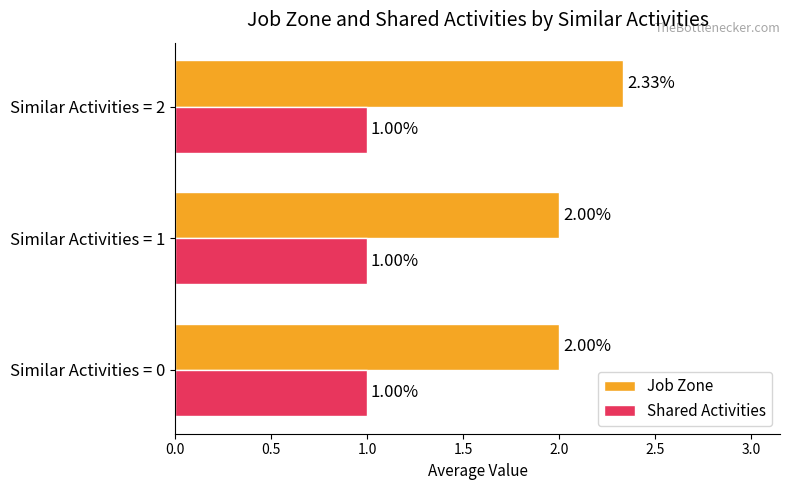

Is the value of Job Zone at Similar Activities = 2 greater than the value of Shared Activities at Similar Activities = 0?

Yes